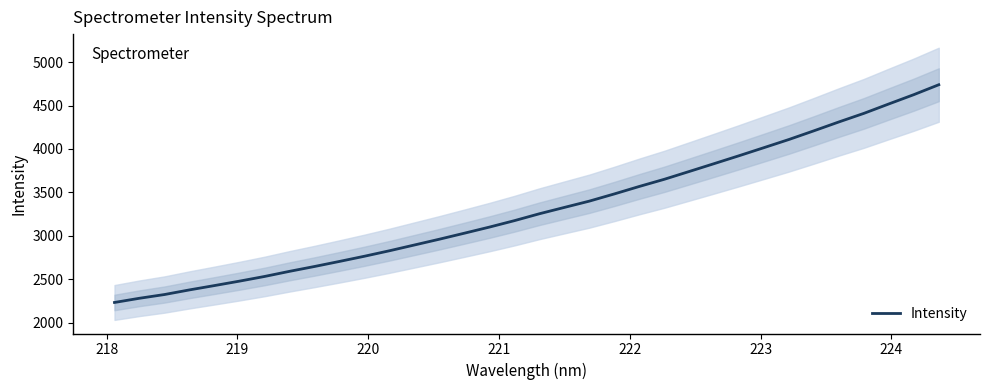

Count the number of values greater than 3253.

17